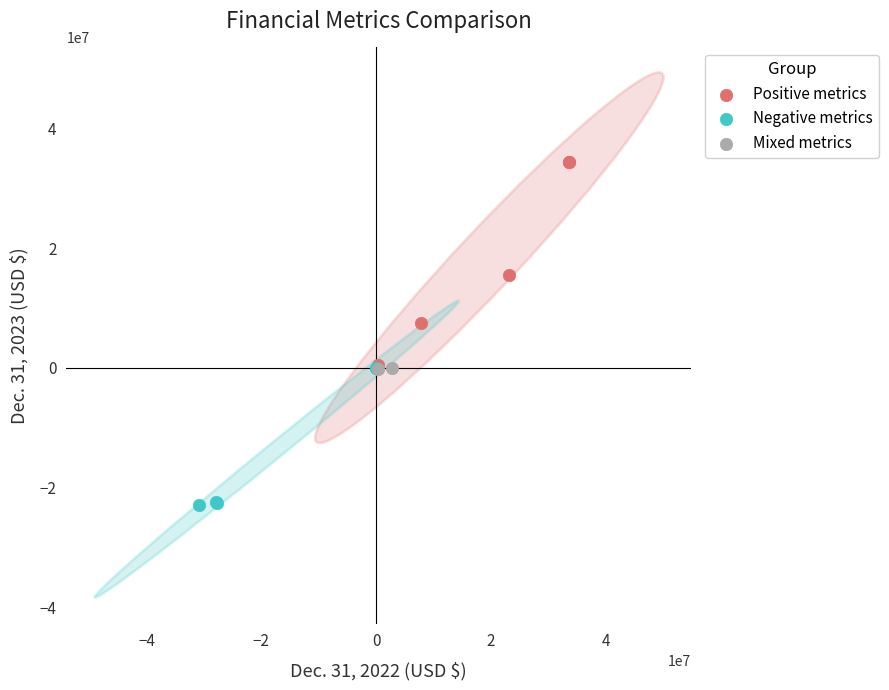

What are all the series names shown in the legend?

Positive metrics, Negative metrics, Mixed metrics